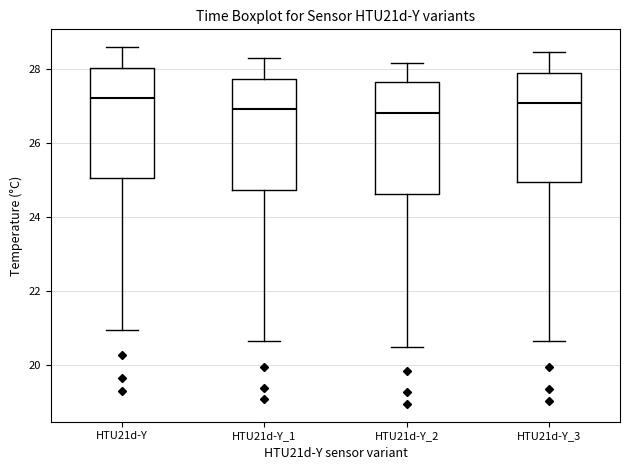

Reading left to right, transcribe this box plot: for each box, give where its median line is, the range the box spans, and where its two whiskers end, as read against the y-axis. The values are not printed on the chart, so give them approximately, as read against the axis.

HTU21d-Y: median 27.2, box 25.0 to 28.0, whiskers 21.0 to 28.6
HTU21d-Y_1: median 27.0, box 24.8 to 27.8, whiskers 20.6 to 28.4
HTU21d-Y_2: median 26.8, box 24.6 to 27.6, whiskers 20.6 to 28.2
HTU21d-Y_3: median 27.2, box 25.0 to 28.0, whiskers 20.6 to 28.4